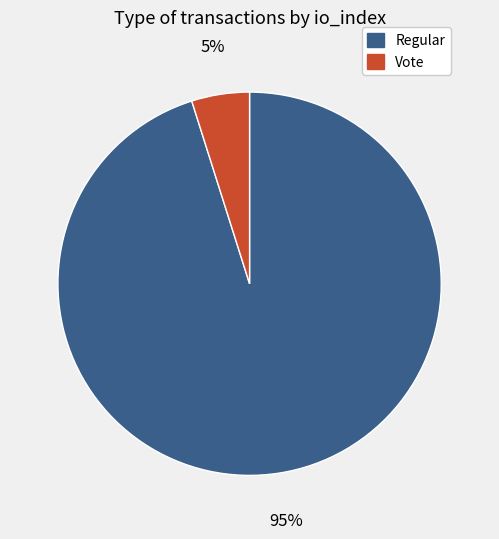

How many slices are in this pie chart?

2